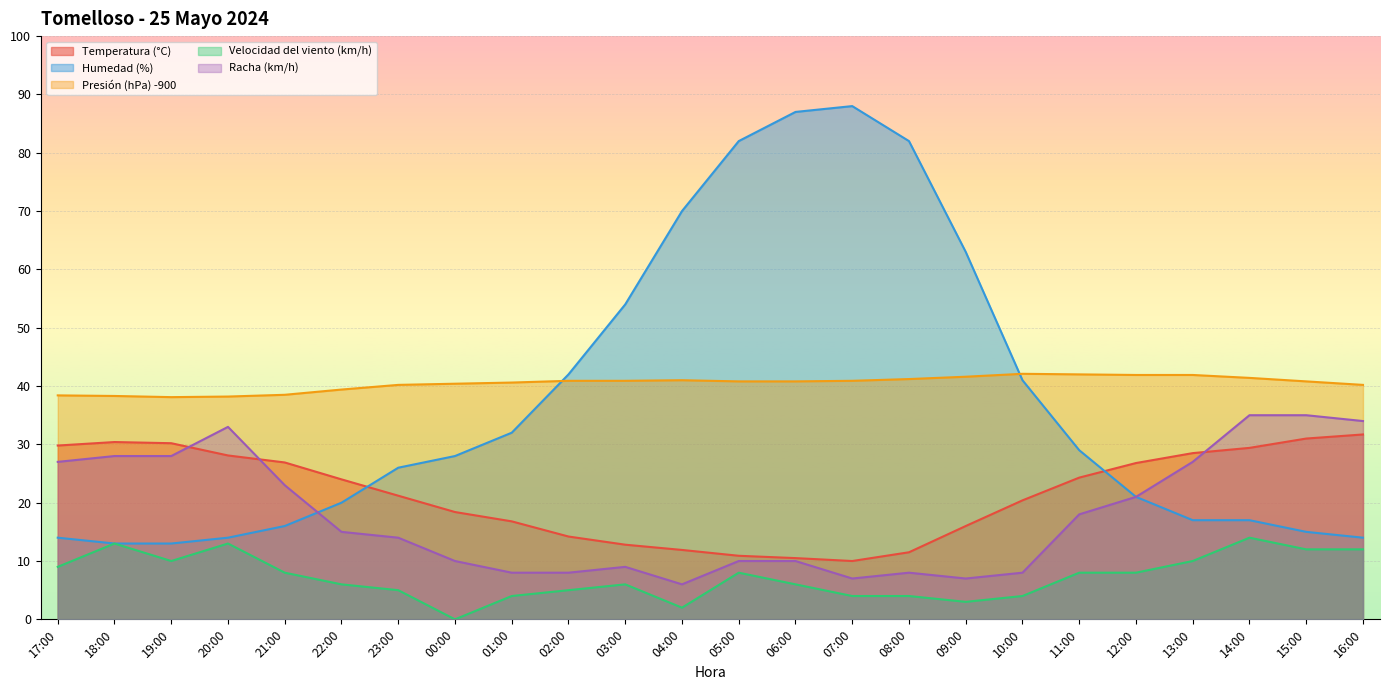

What is the value of the Temperatura (°C) point at the 23rd from the left?

31.0